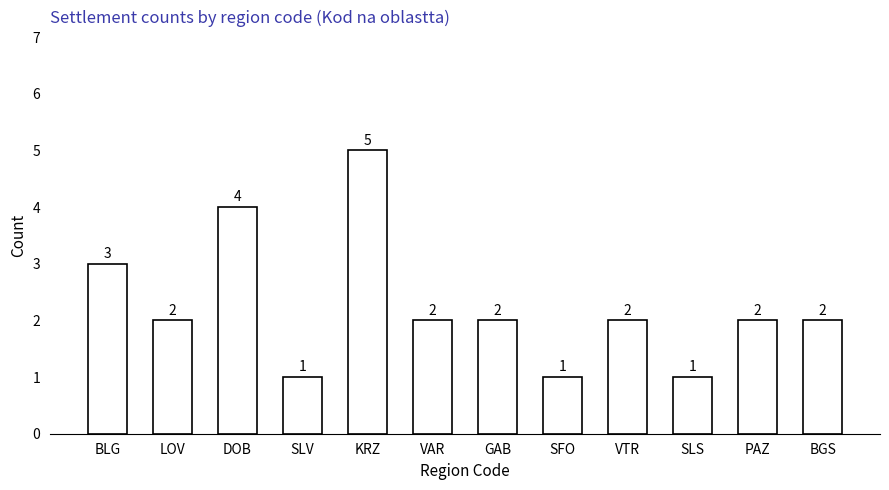

How many bars are there in total?

12